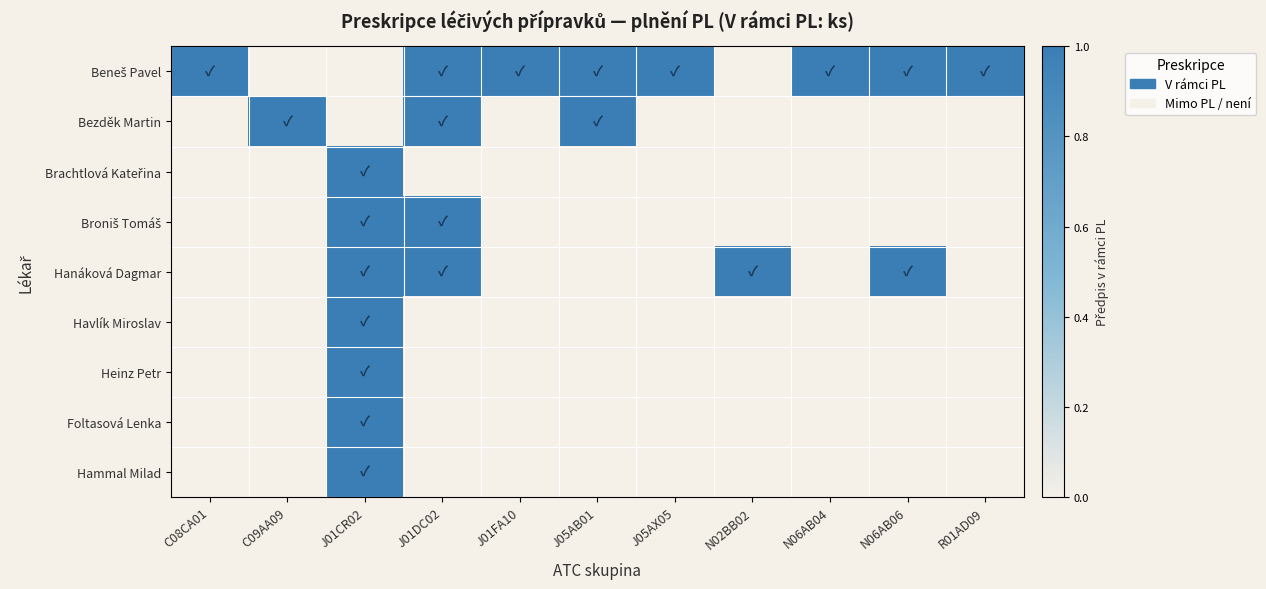

Which has a higher value, C08CA01 or J01FA10?

C08CA01